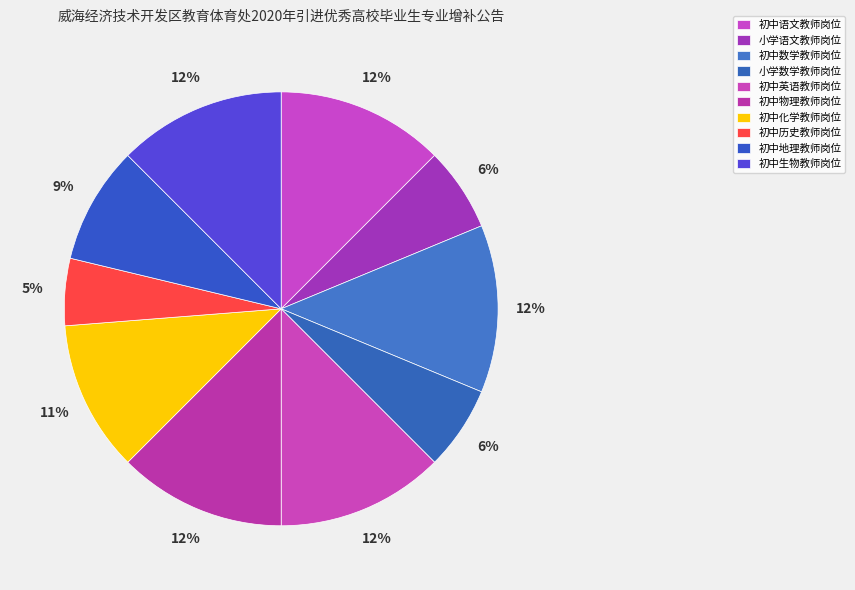

To the nearest percent, what is the average slice percentage?

10%